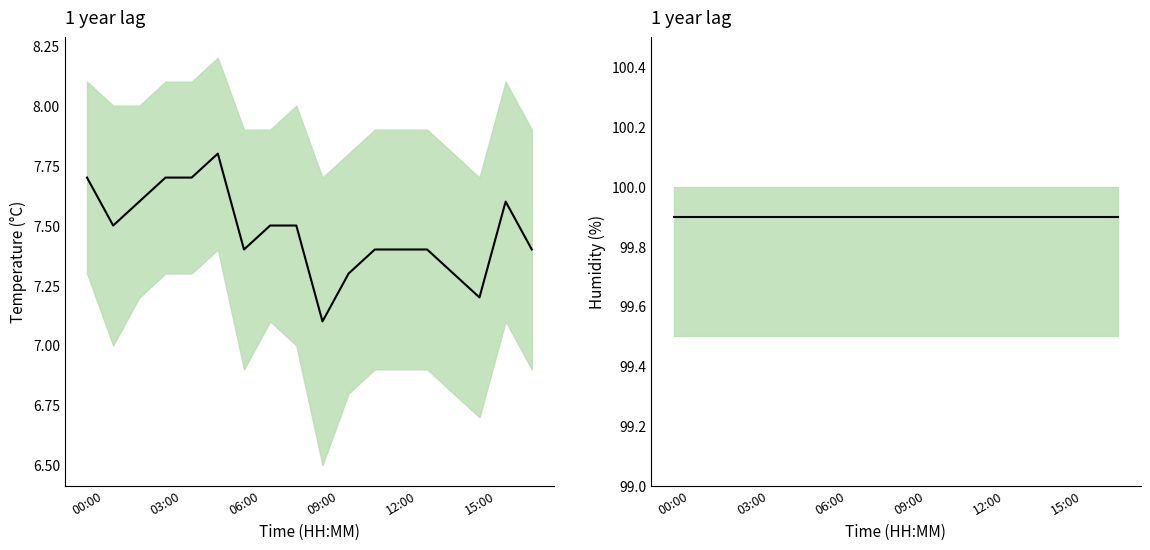

True or false: temperature and humidity cross at least once.

False